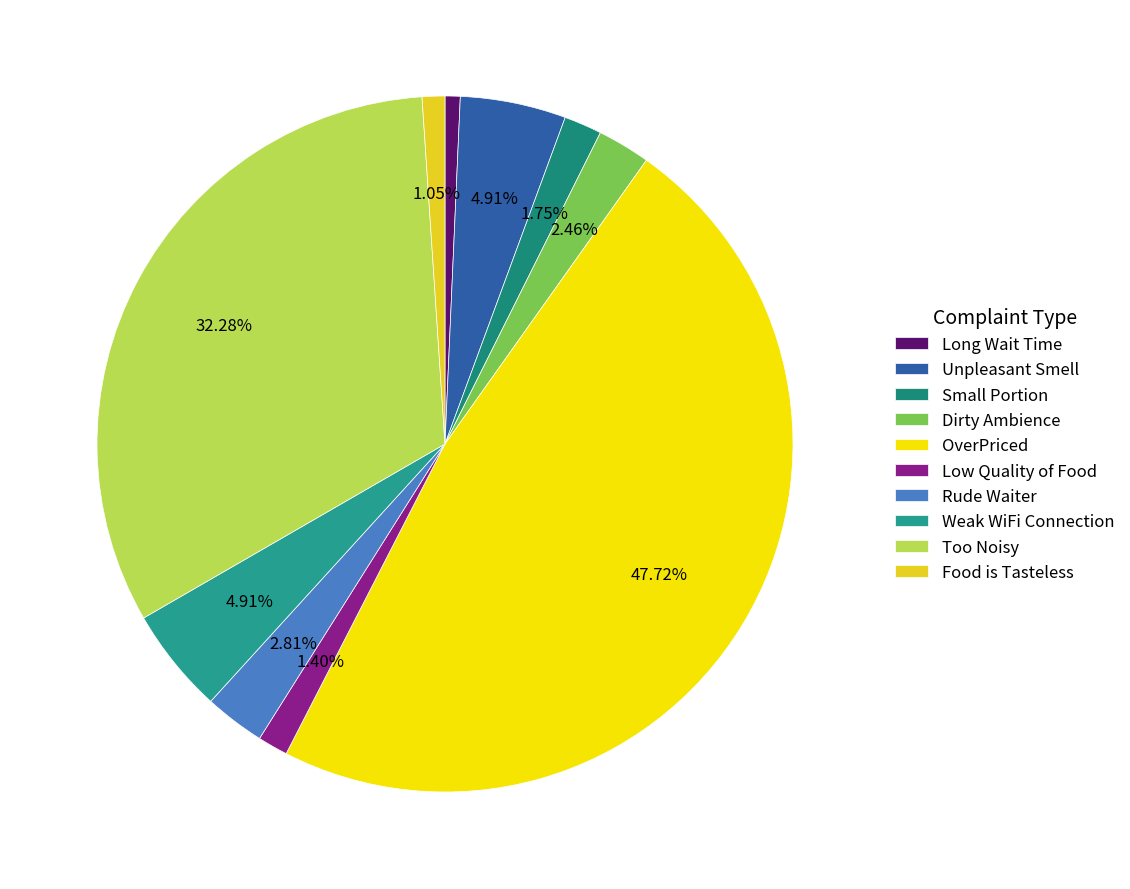

What is the ratio of the value at Dirty Ambience to the value at OverPriced?

0.1